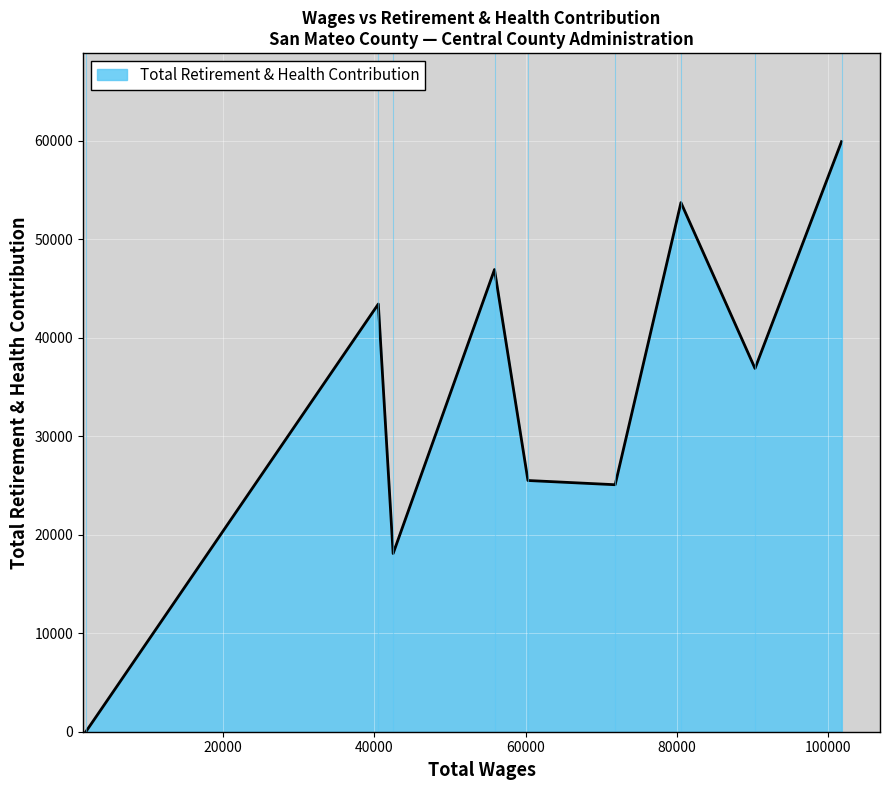

What is the greatest value displayed?

59892